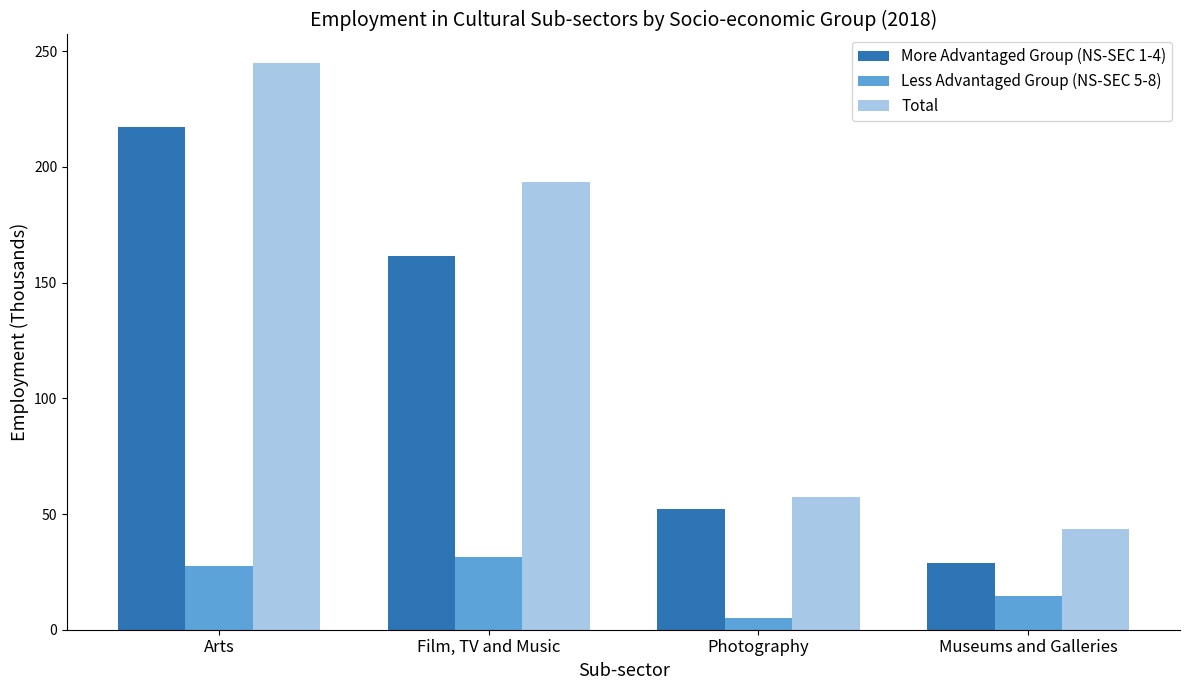

The Total series shows 245.0 at Arts. True or false?

True